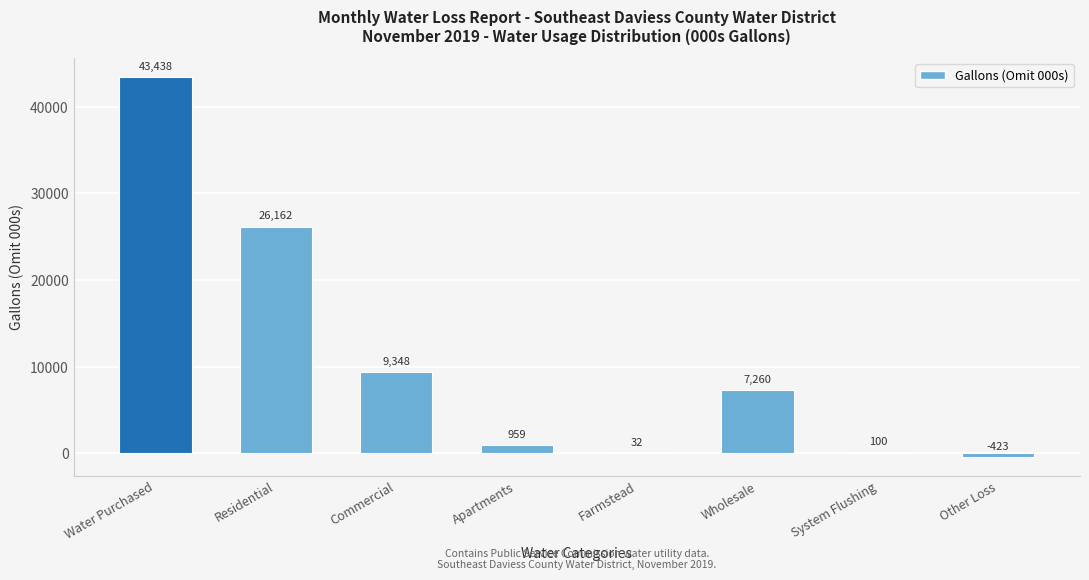

Reading left to right, extract all data points from this chart.

Water Purchased=43438	Residential=26162	Commercial=9348	Apartments=959	Farmstead=32	Wholesale=7260	System Flushing=100	Other Loss=-423